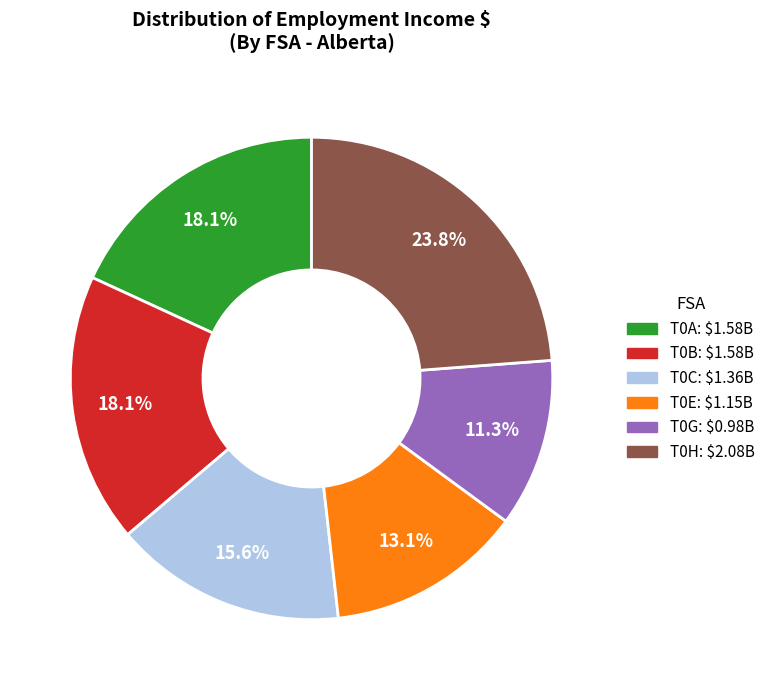

Does any single category account for the majority?

No